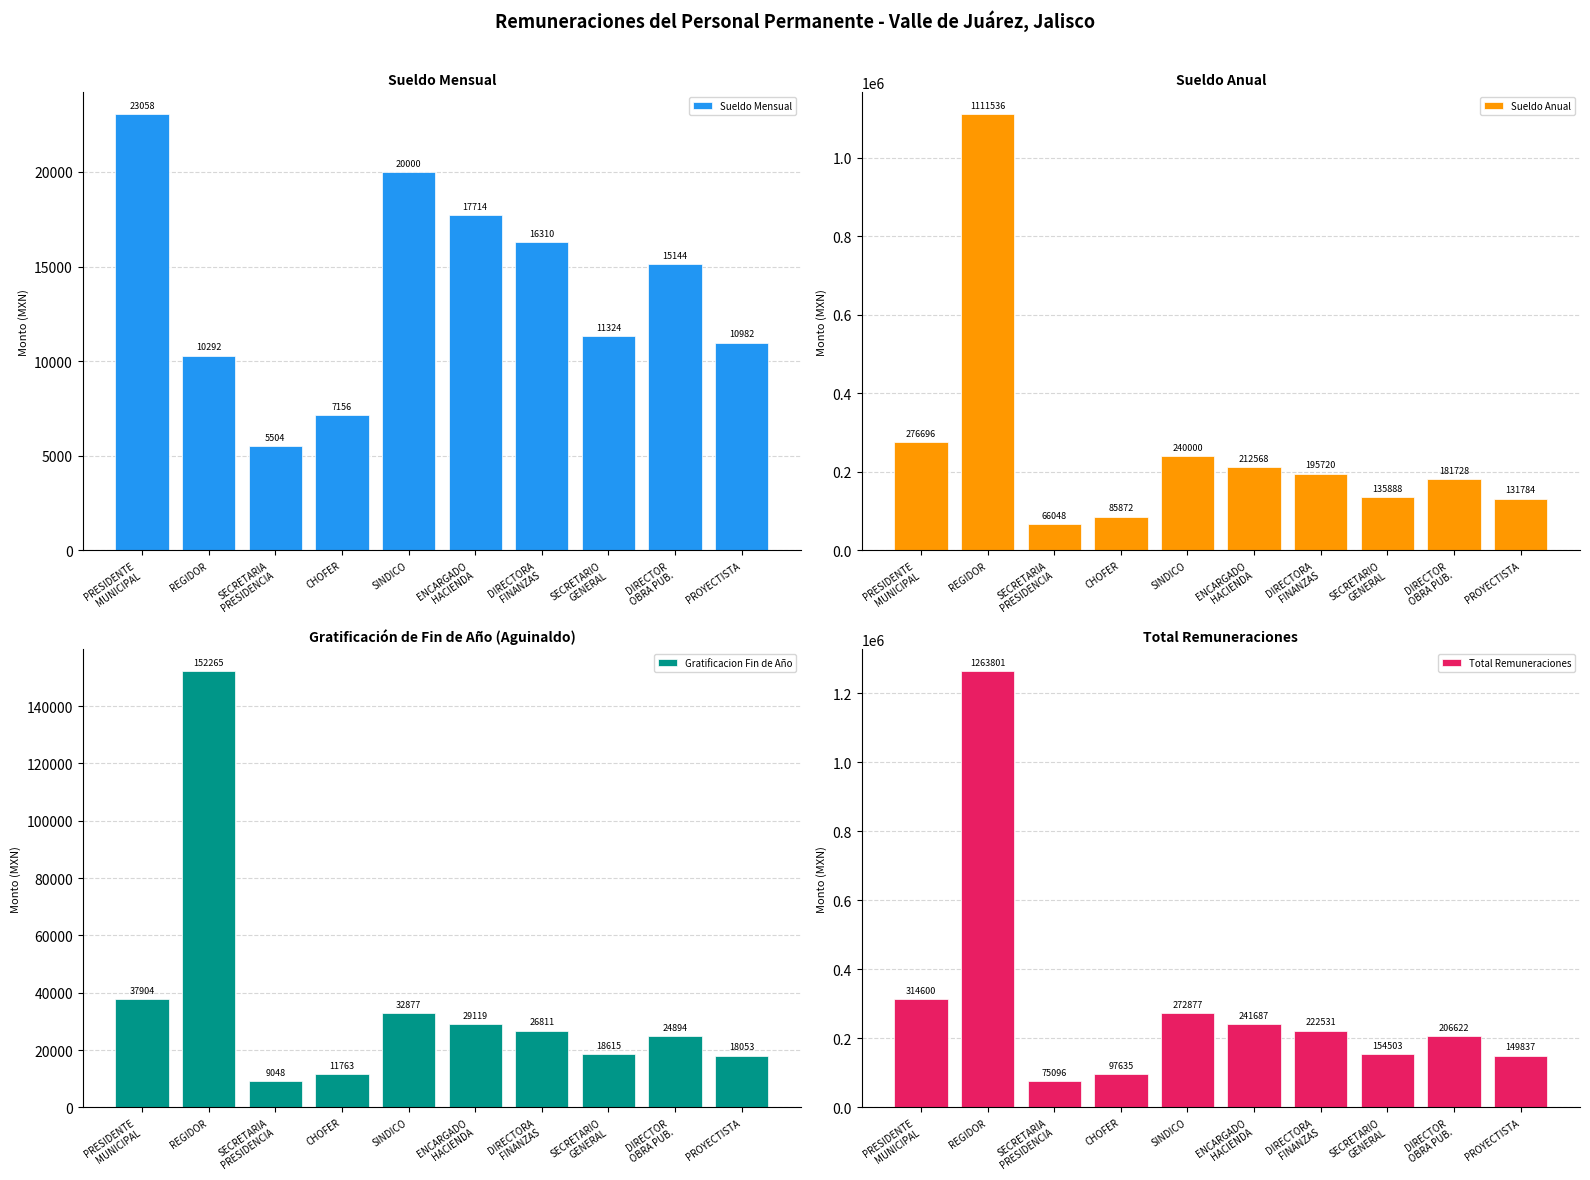

What is the label of the 5th bar from the left?

SINDICO